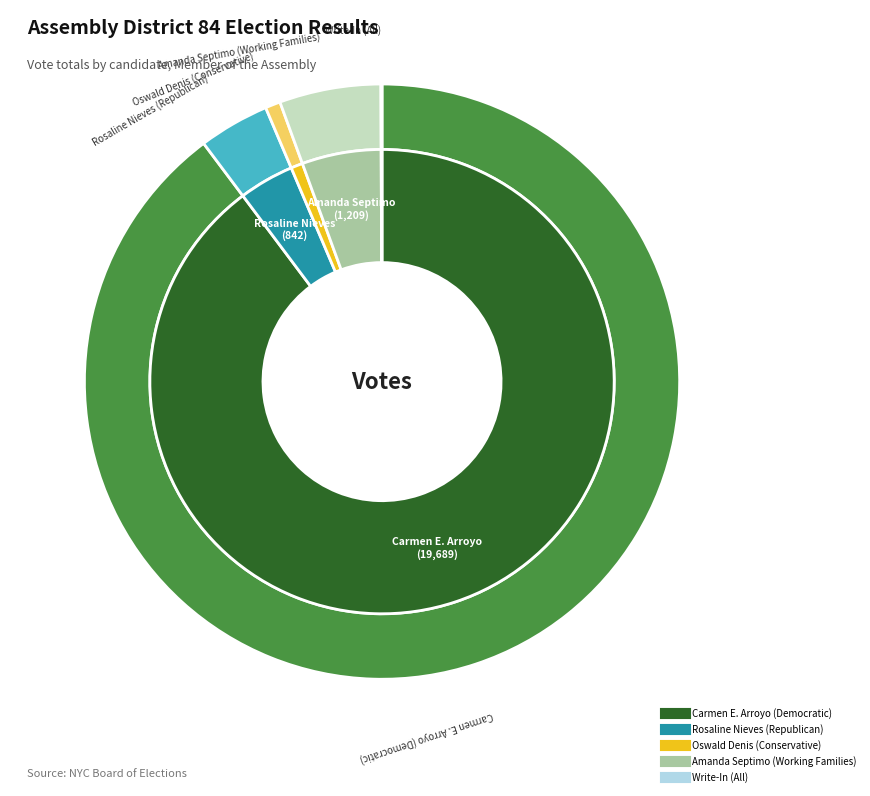

Is it true that Carmen E. Arroyo (Democratic) is 90% of the pie?

True